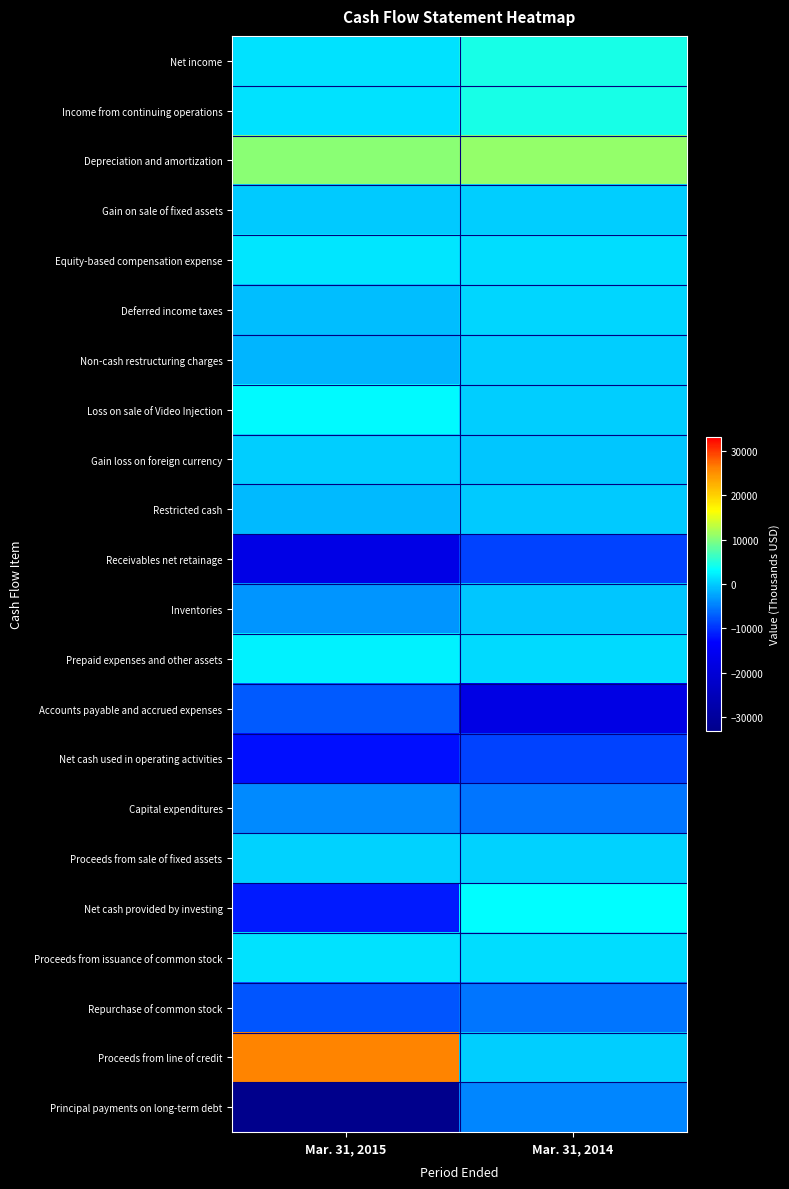

Between Mar. 31, 2015 and Mar. 31, 2014, which is larger?

Mar. 31, 2014